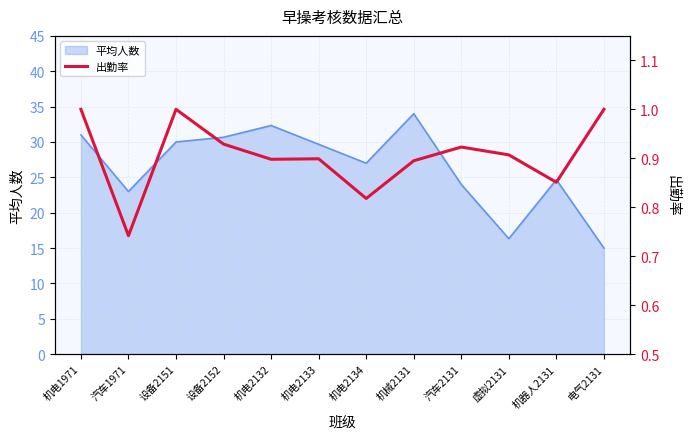

Which has a higher value, 机电2134 or 机电2133?

机电2133